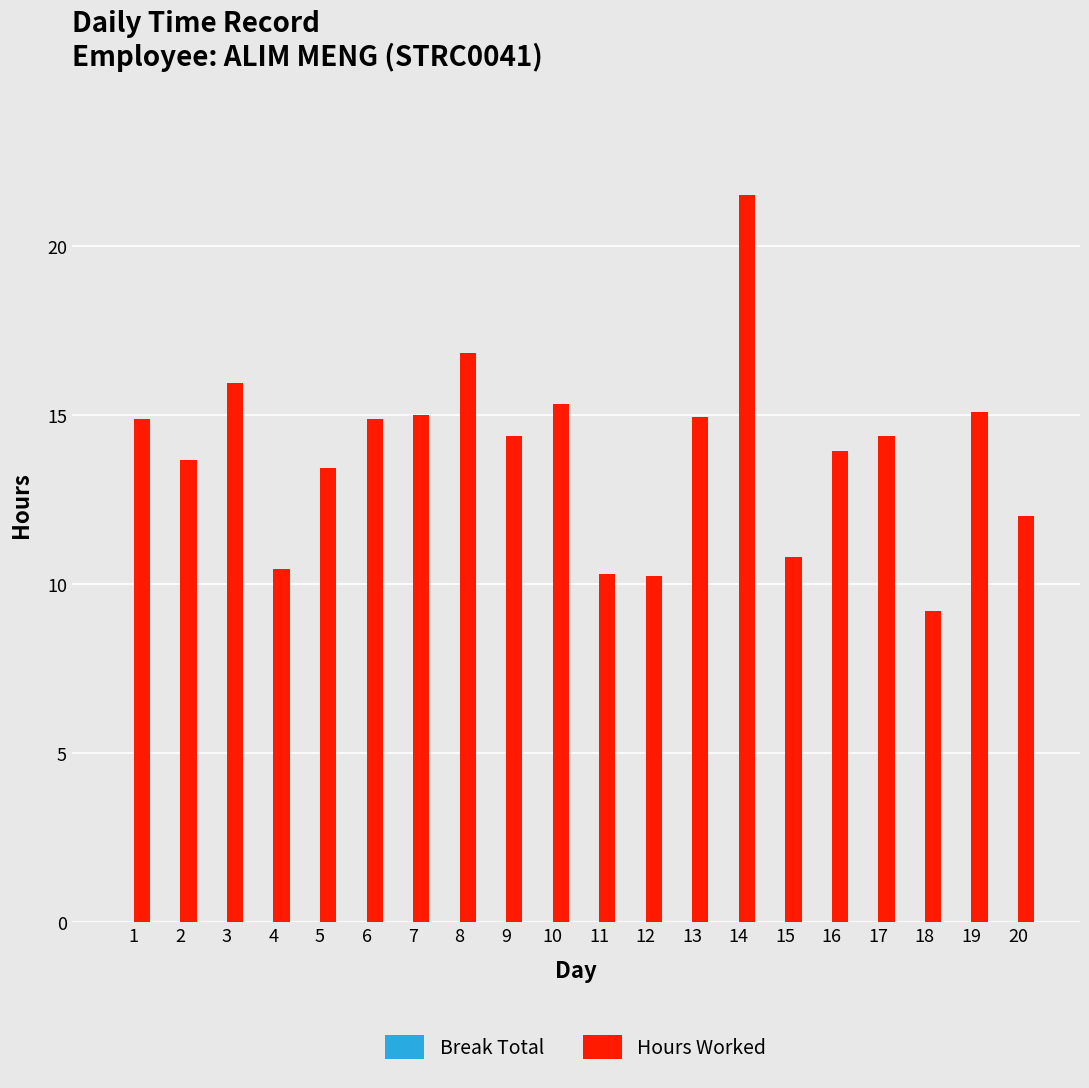

What is the average value?

13.9